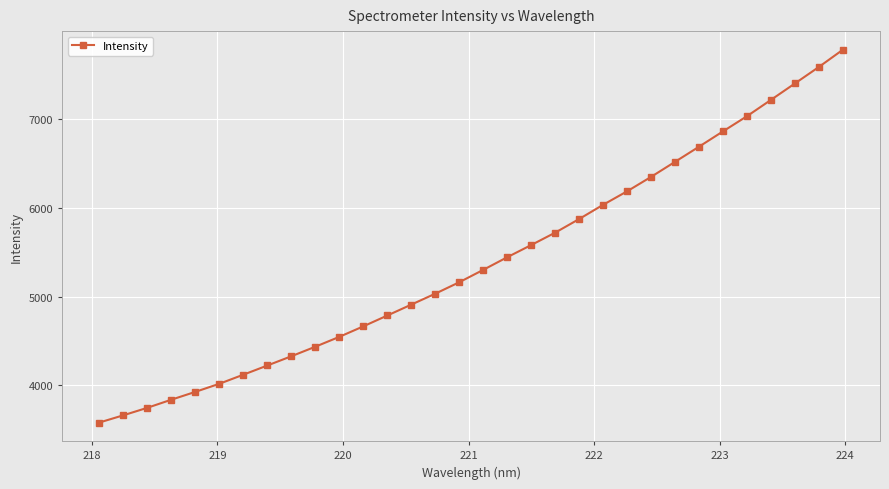

What is the maximum value shown in the chart?

7779.1